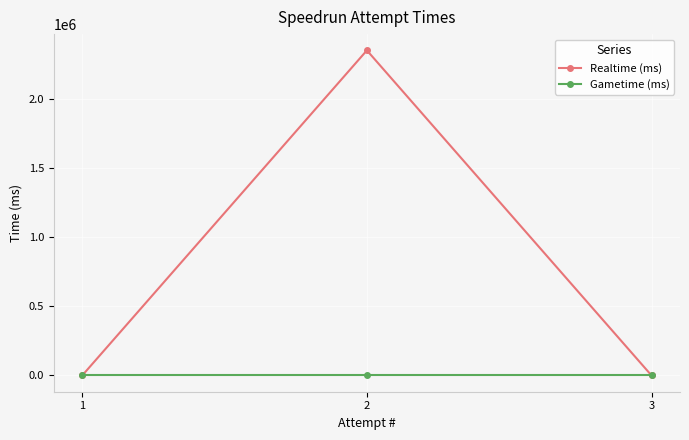

Reading right to left, what are all the values shown in this chart?

Realtime (ms): 0	2352541	0
Gametime (ms): 0	0	0